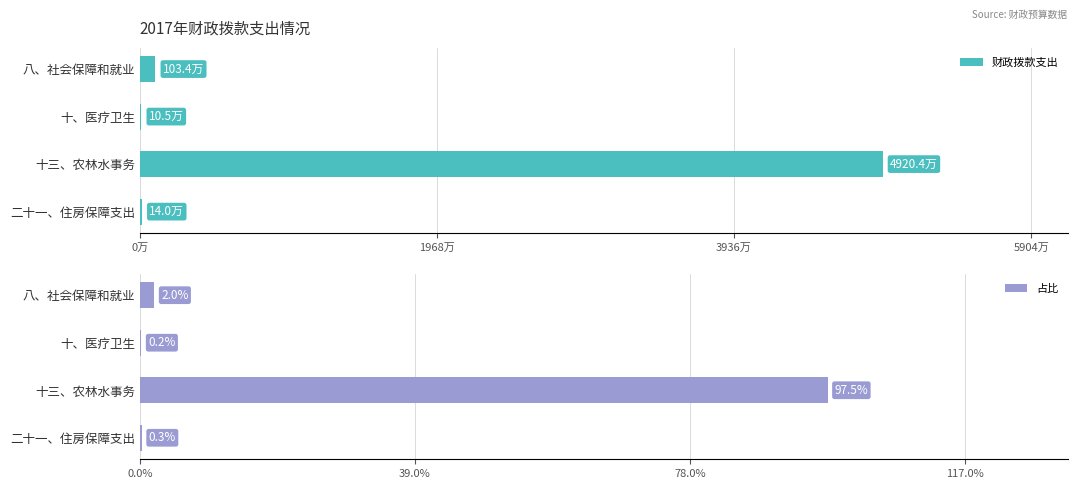

What is the difference between the maximum and minimum values in the 财政拨款支出 series?

49098660.0